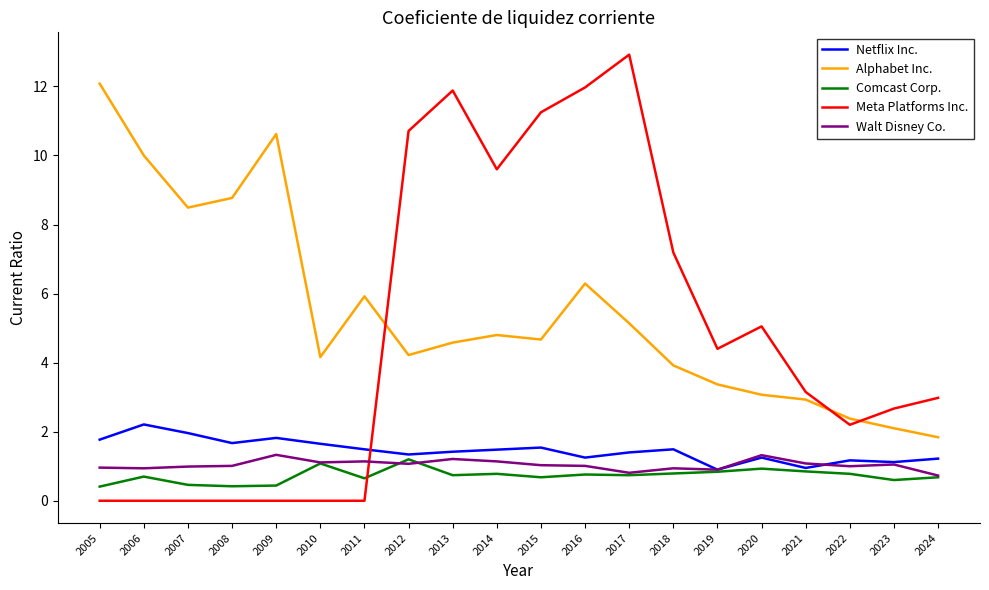

Read the Netflix Inc. value at 2017.

1.4